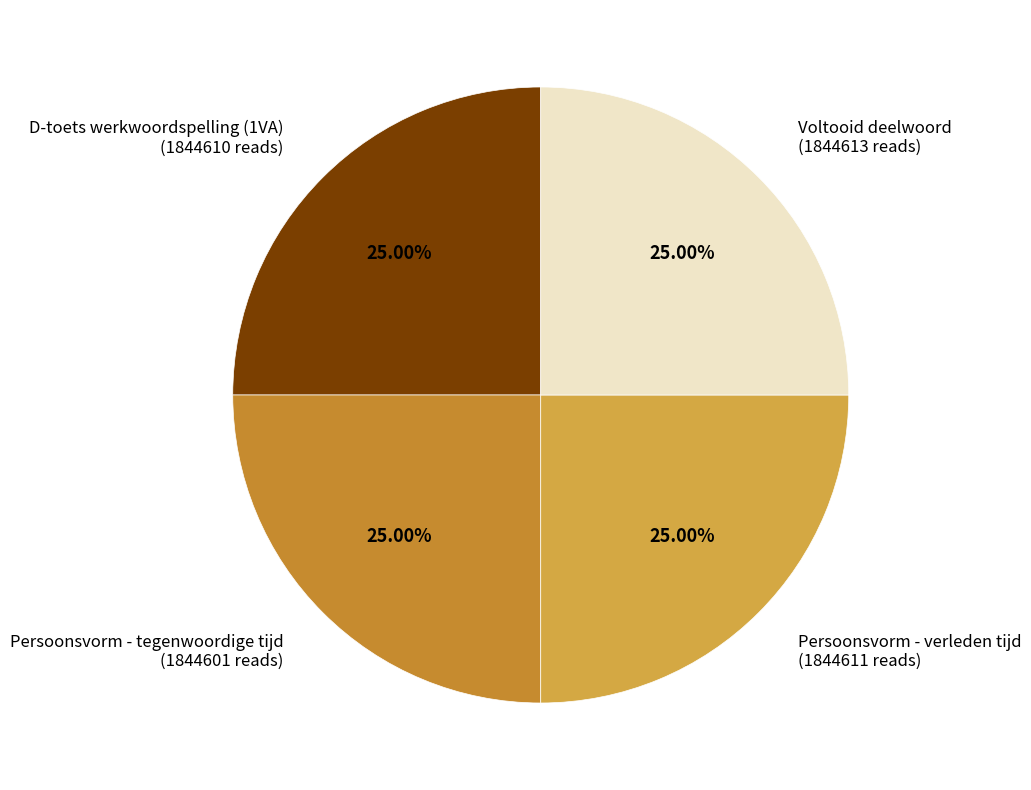

To the nearest percent, what is the combined percentage of Persoonsvorm - verleden tijd and Persoonsvorm - tegenwoordige tijd?

50%